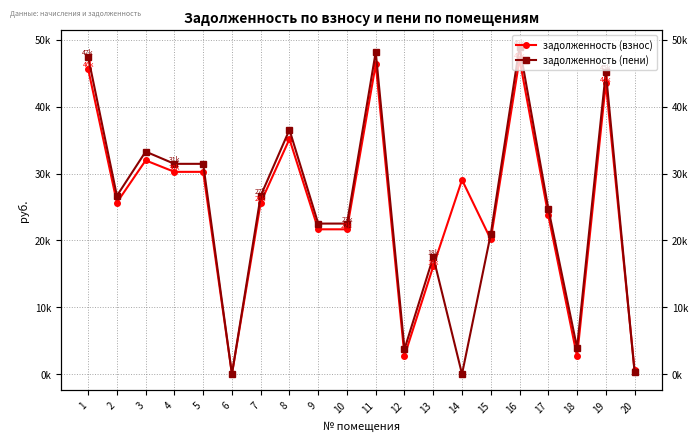

Rank the categories by задолженность (пени) value from lowest to highest.

6, 14, 20, 12, 18, 13, 15, 9, 10, 17, 2, 7, 4, 5, 3, 8, 19, 1, 11, 16